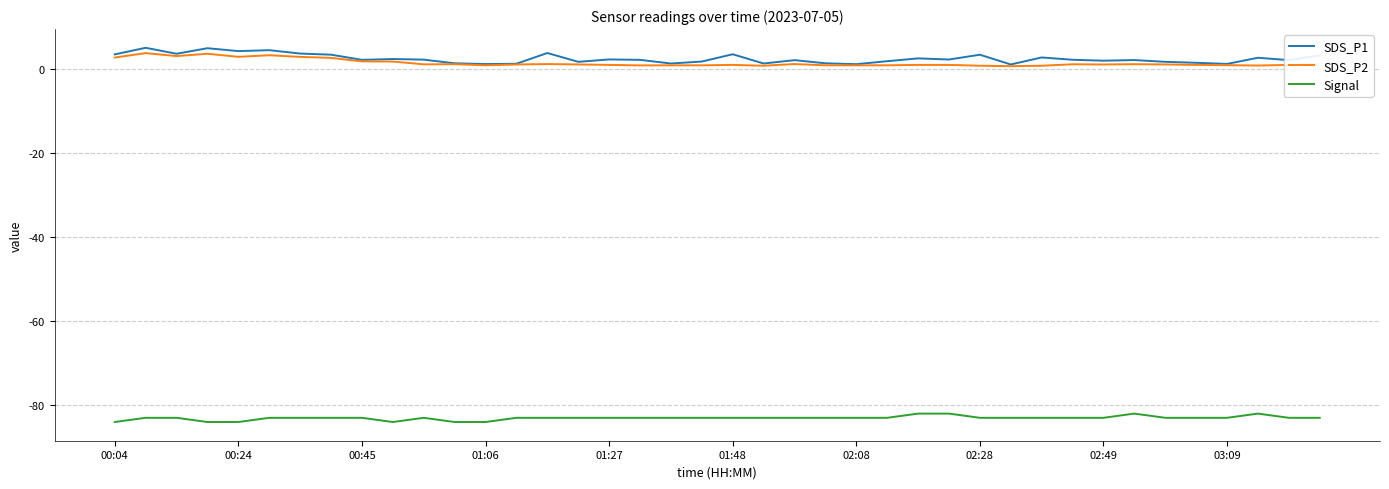

True or false: SDS_P1 and Signal cross at least once.

False